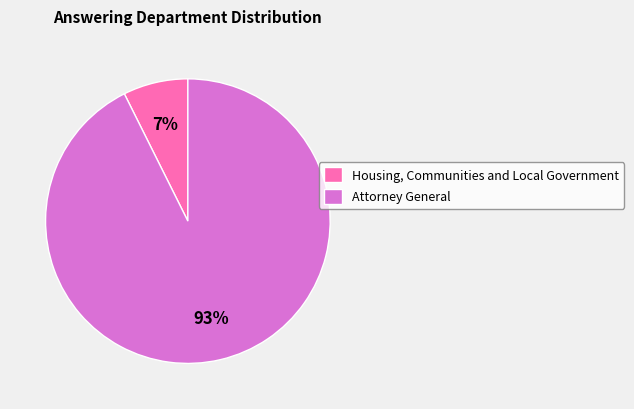

Is the sum of Housing, Communities and Local Government and Attorney General greater than half?

Yes